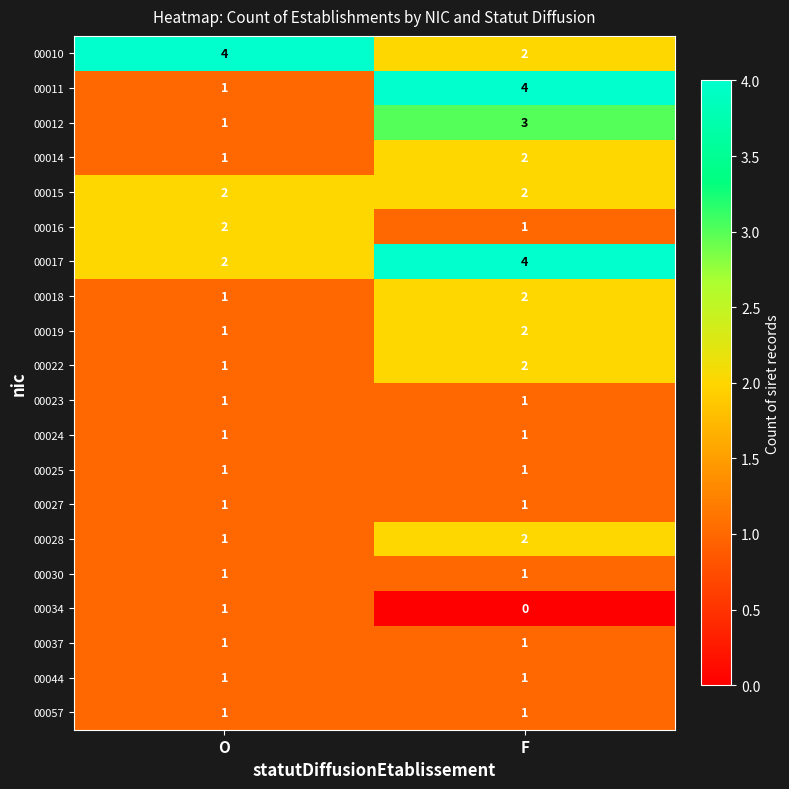

Rank the categories by 00022 value from highest to lowest.

F, O